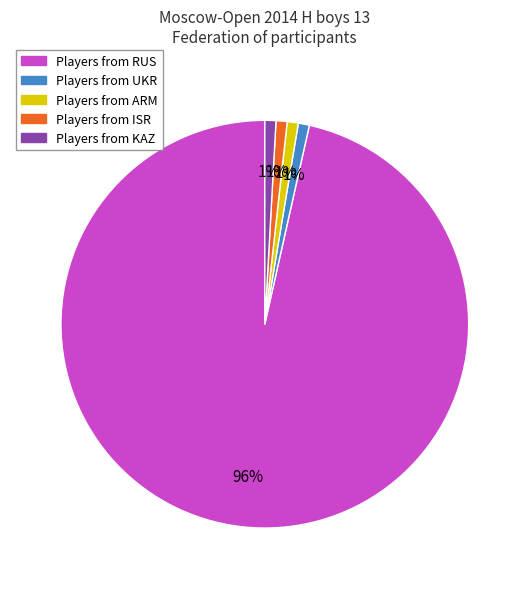

Is there any slice that represents more than half of the pie?

Yes